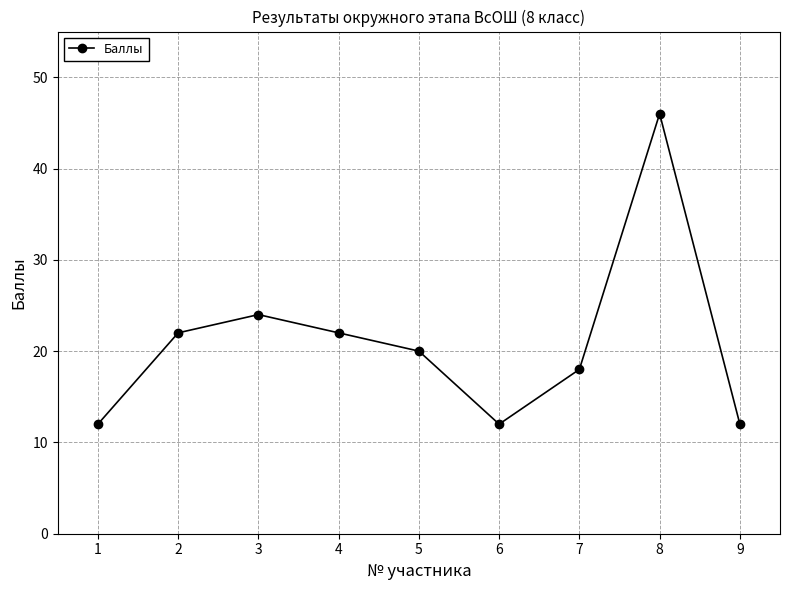

Reading right to left, transcribe all the data shown in this chart.

12	46	18	12	20	22	24	22	12